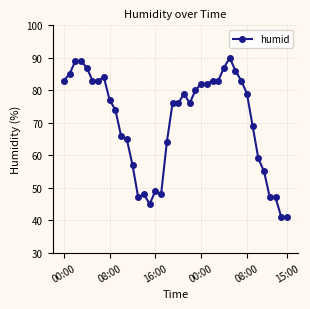

What is the difference between the maximum and minimum values?

49